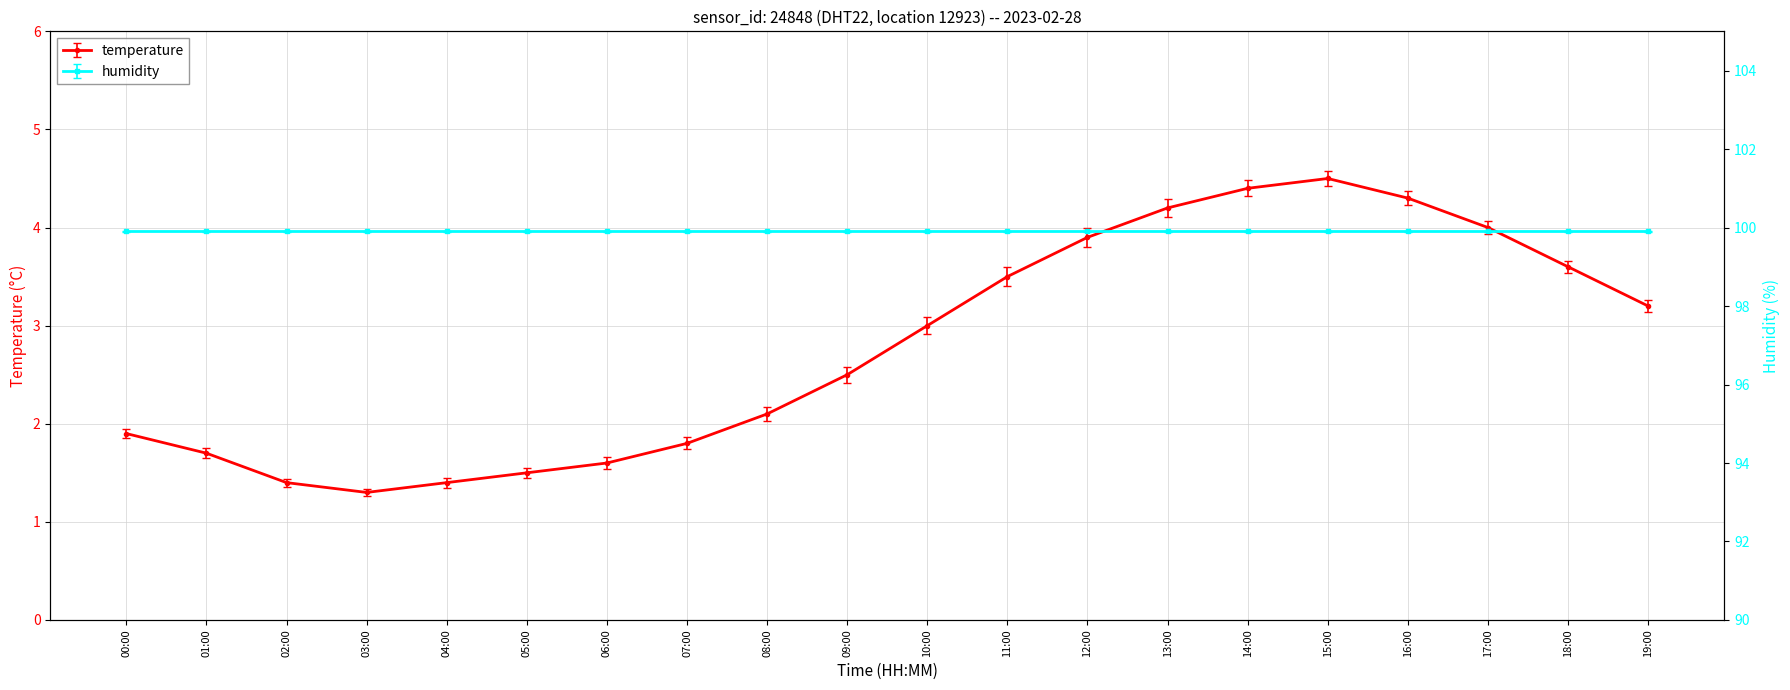

Where is the data nearest to the value 2?

00:00